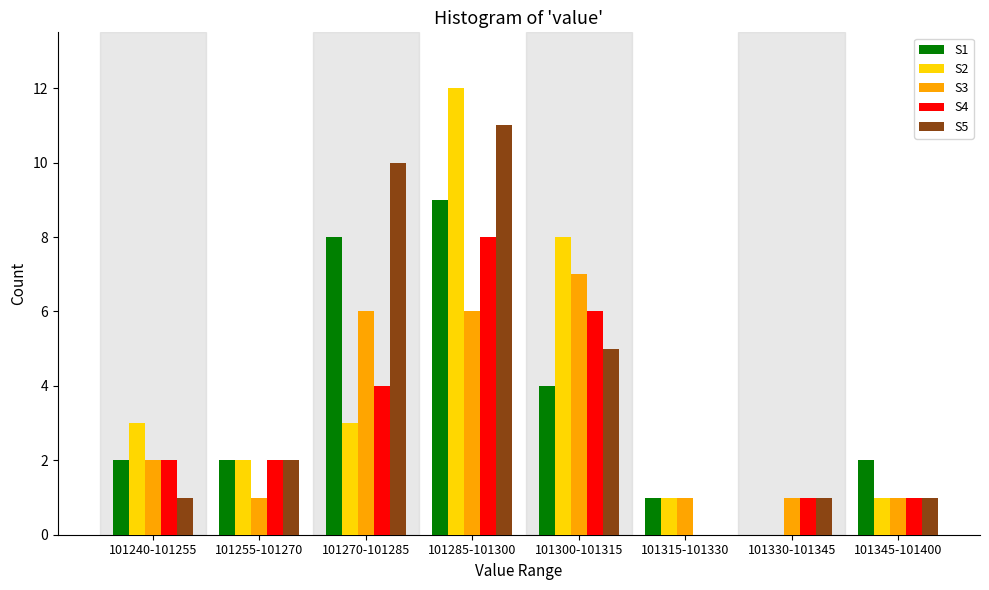

At which label does S1 reach its peak?

101285-101300